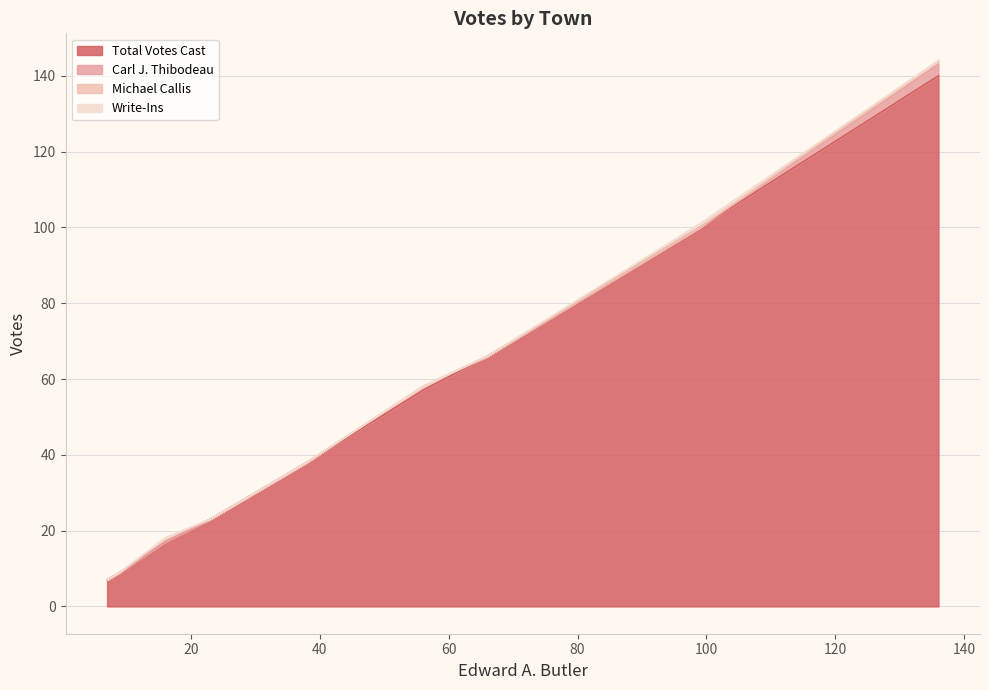

Rank the series by their maximum value, from lowest to highest.

Michael Callis, Write-Ins, Carl J. Thibodeau, Total Votes Cast